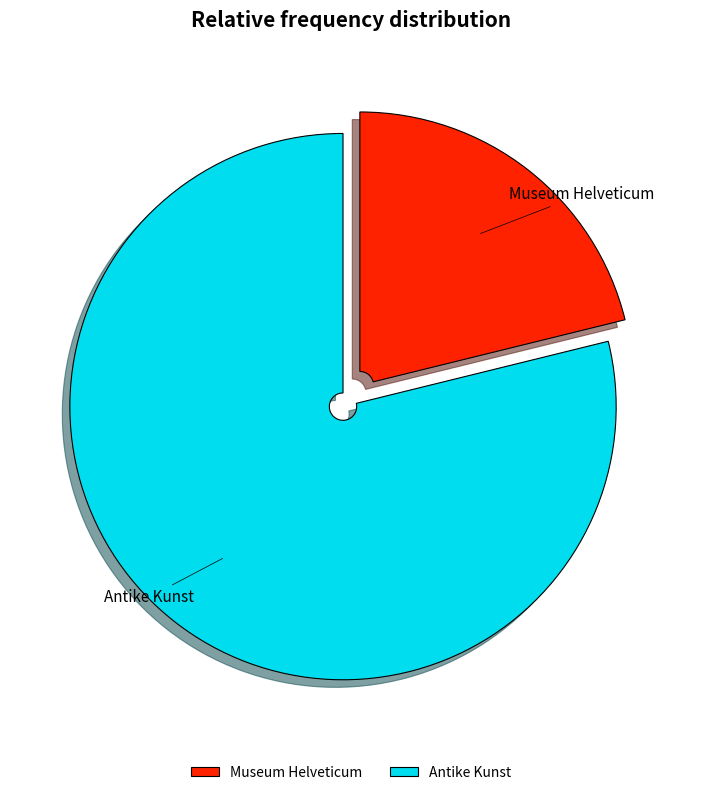

Combined, do Museum Helveticum and Antike Kunst account for over 50%?

Yes